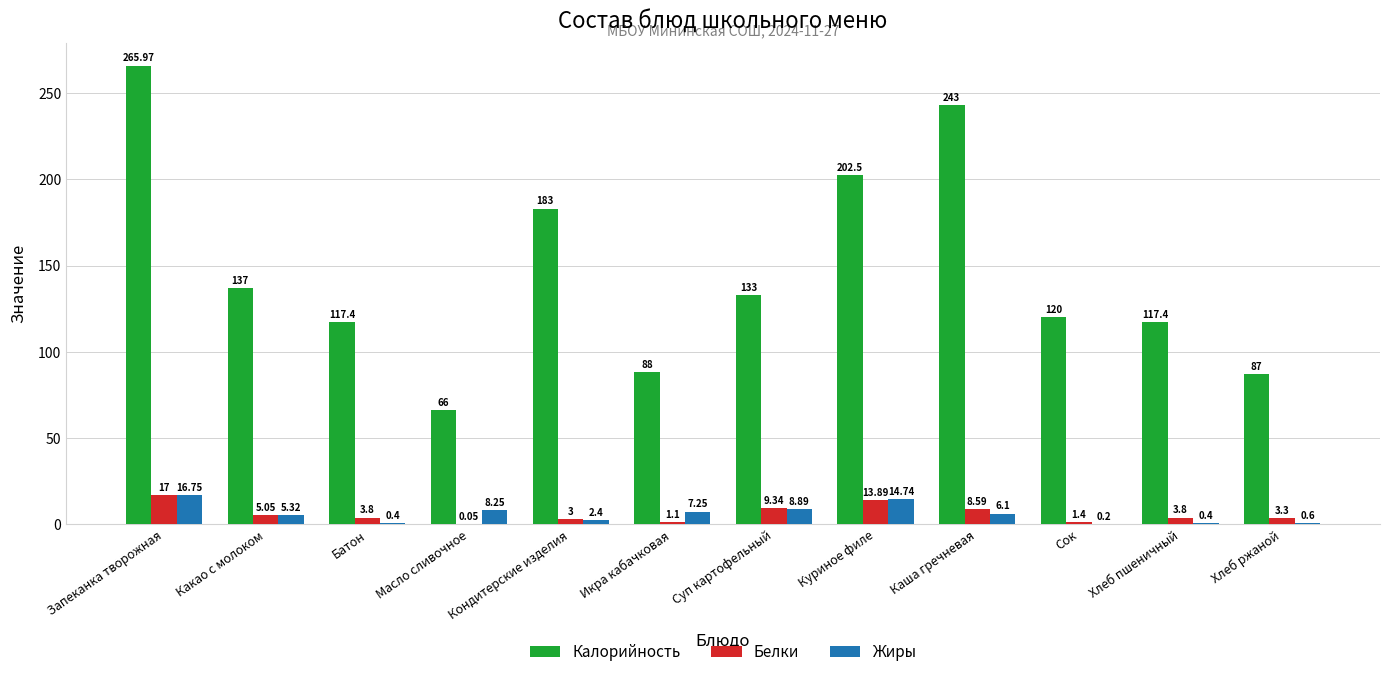

Where is Калорийность nearest to the value 165?

Кондитерские изделия